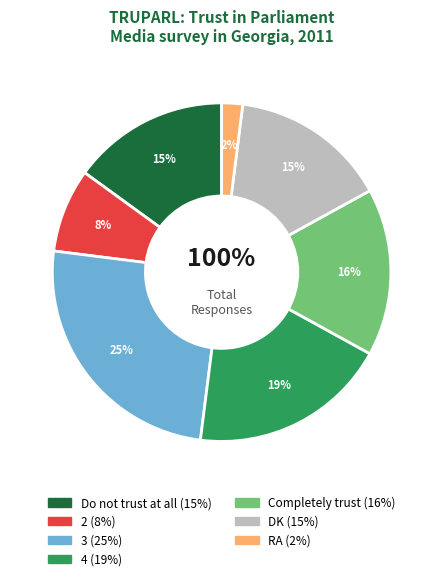

Do 2 and Completely trust together represent more than half of the pie?

No